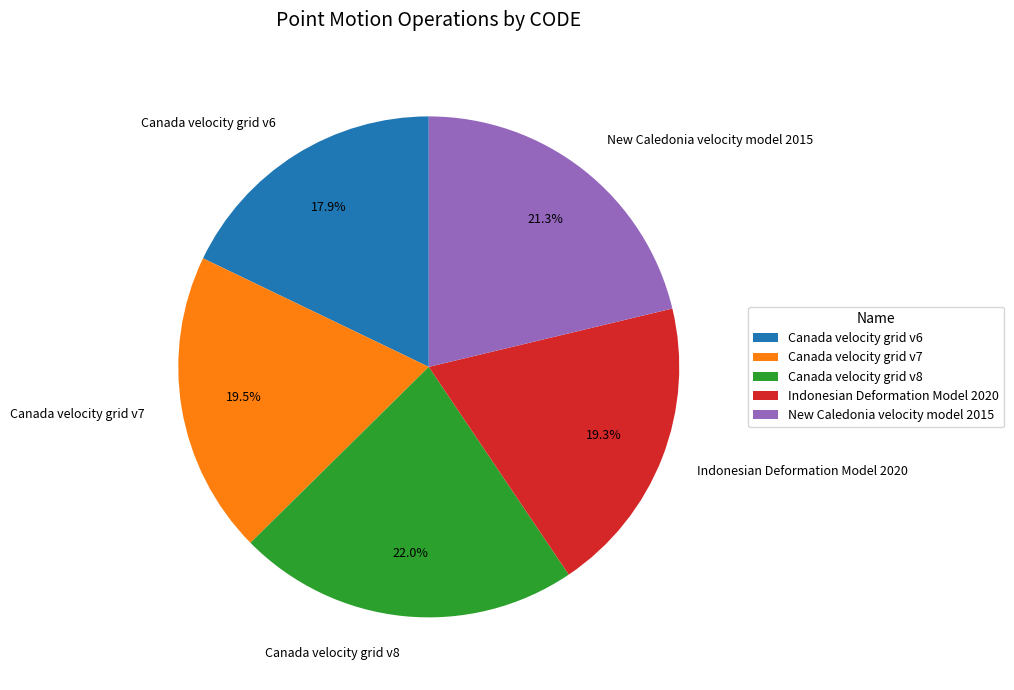

Does any single category account for the majority?

No